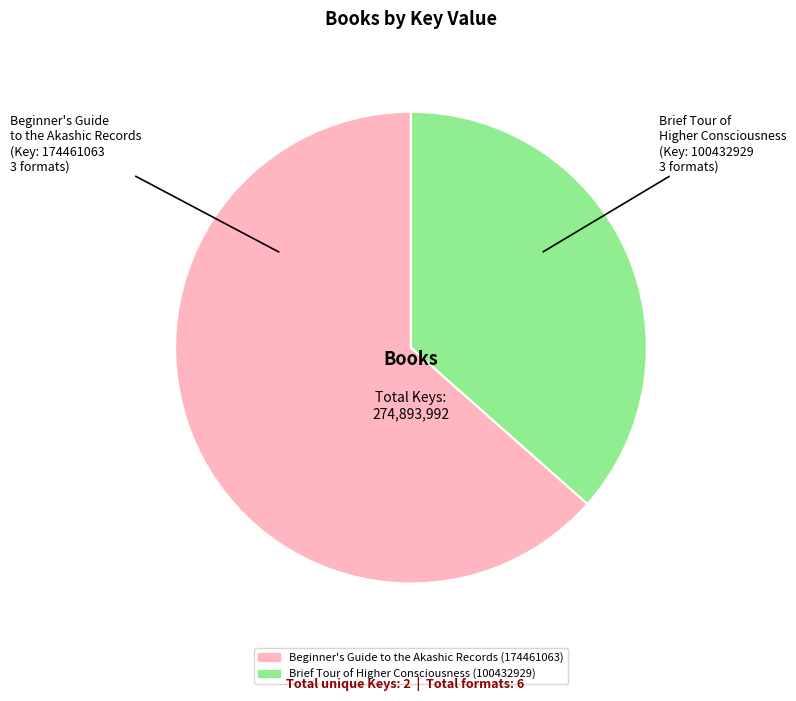

Does any single category account for the majority?

Yes